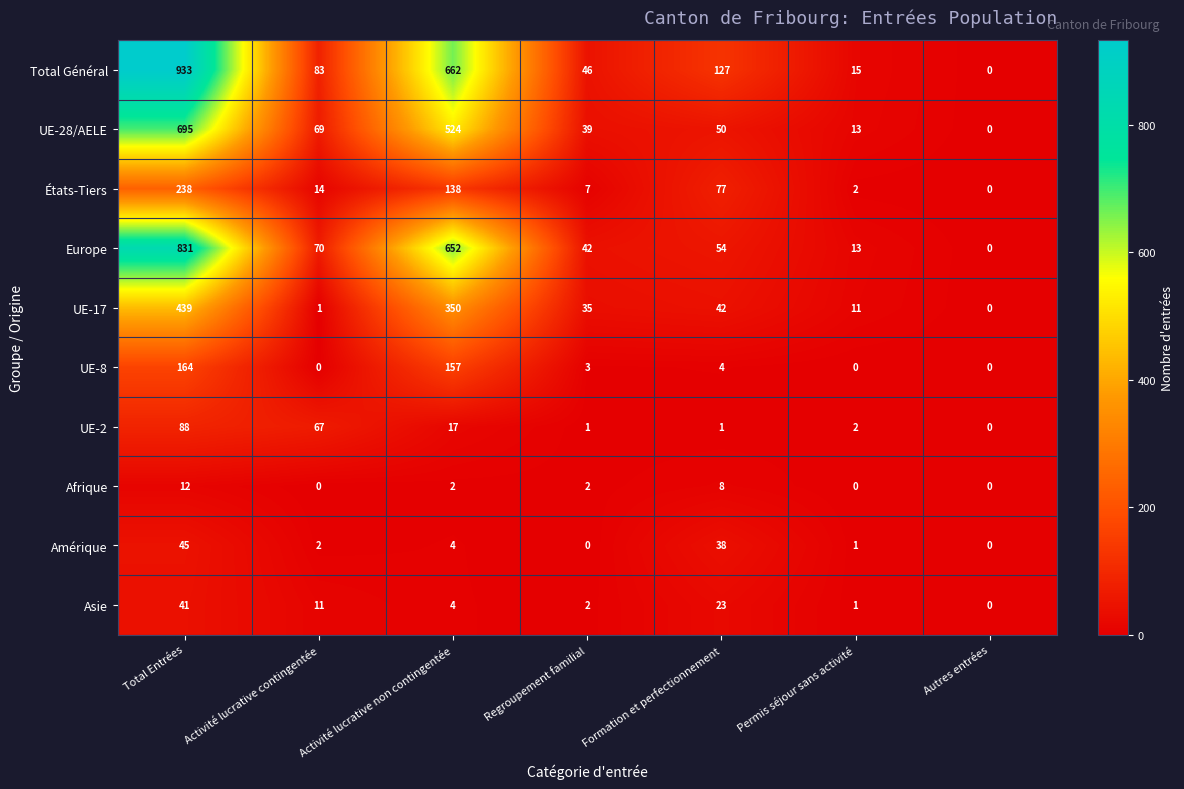

Is it true that UE-28/AELE equals 524 at Activité lucrative non contingentée?

True